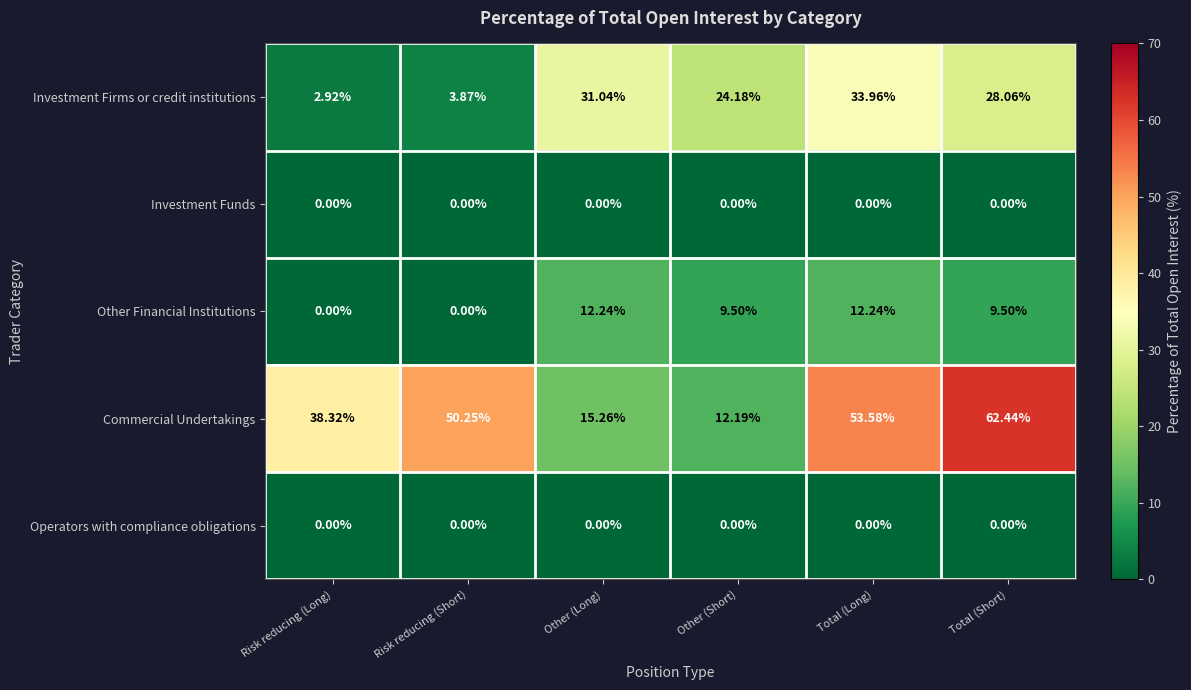

Which series has the widest spread of values?

Commercial Undertakings